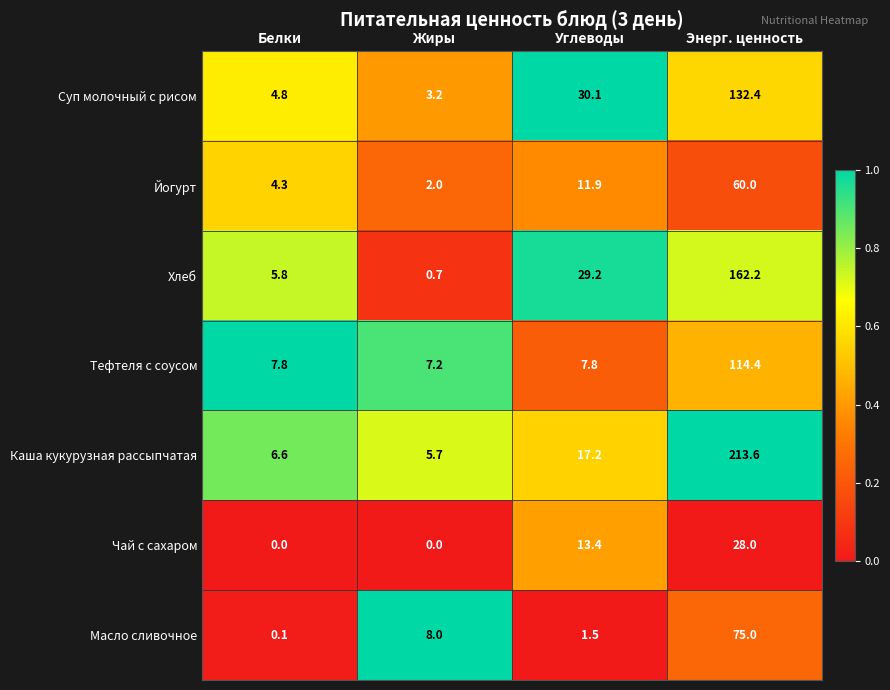

Between Жиры and Энерг. ценность, which series saw the biggest shift?

Каша кукурузная рассыпчатая